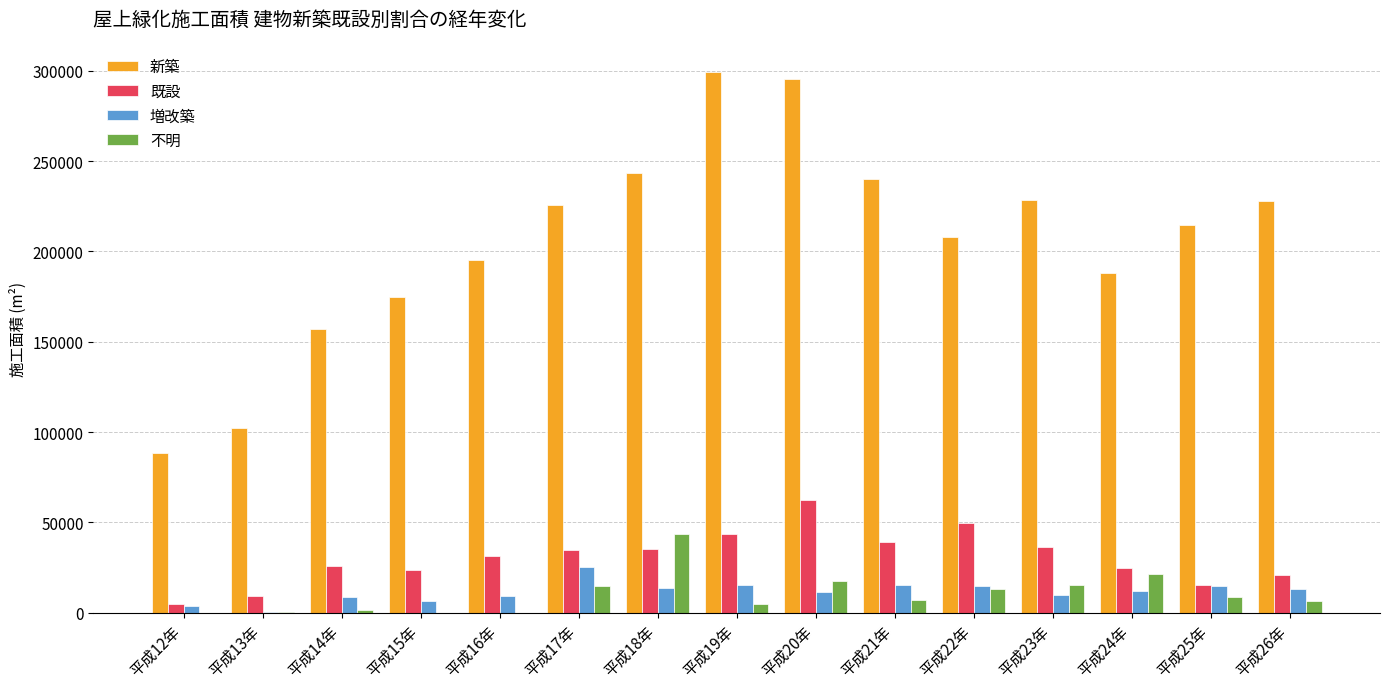

What are all the series names shown in the legend?

新築, 既設, 増改築, 不明